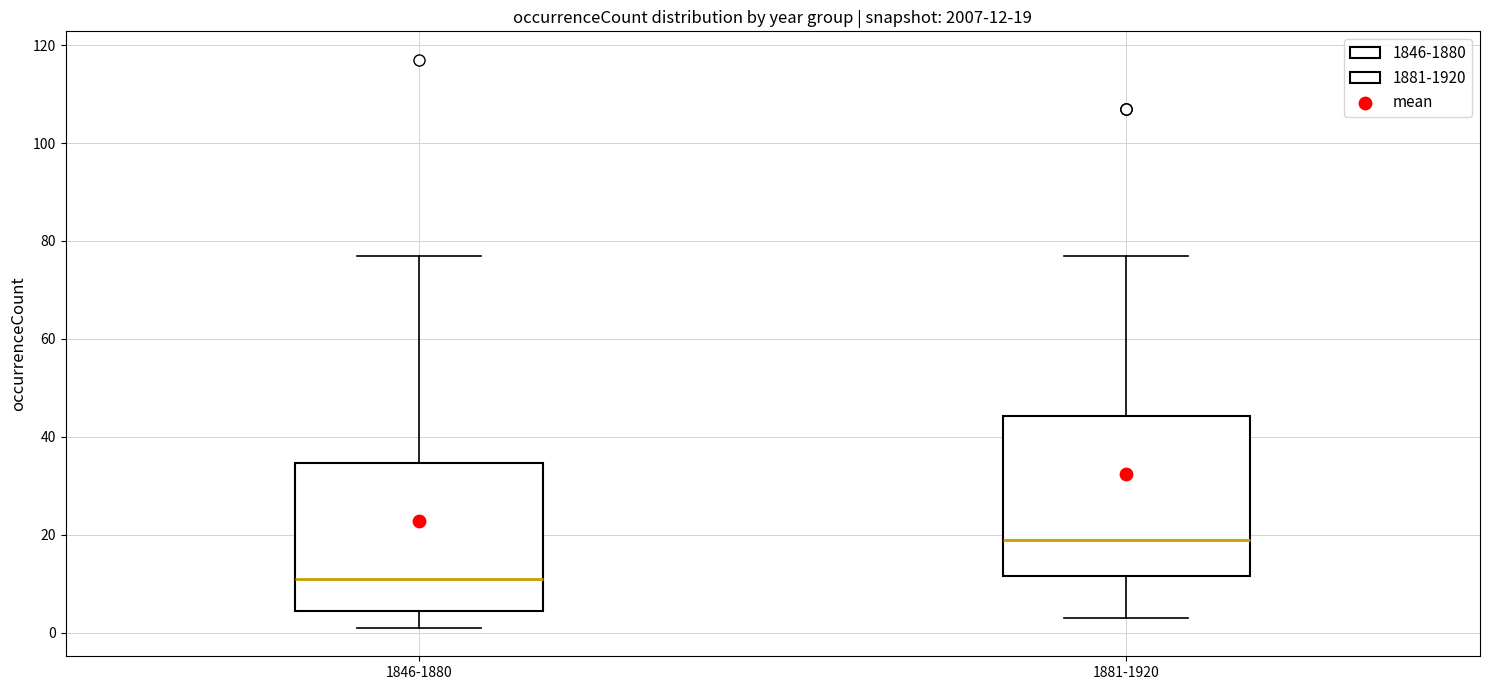

Which box's median line is the lowest?

1846-1880